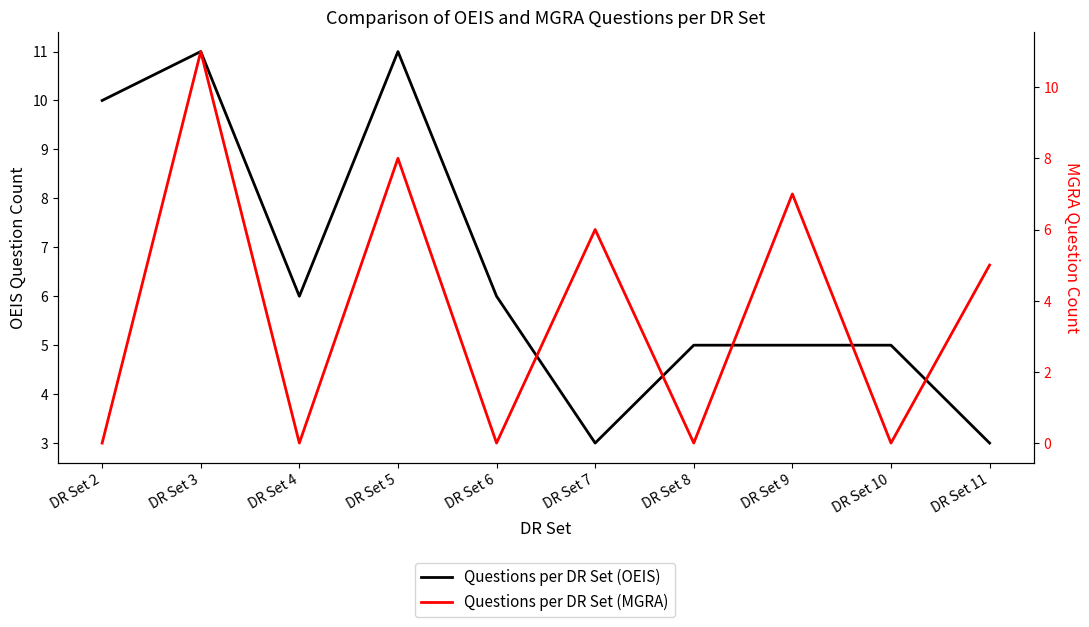

How many lines are shown in the chart?

2